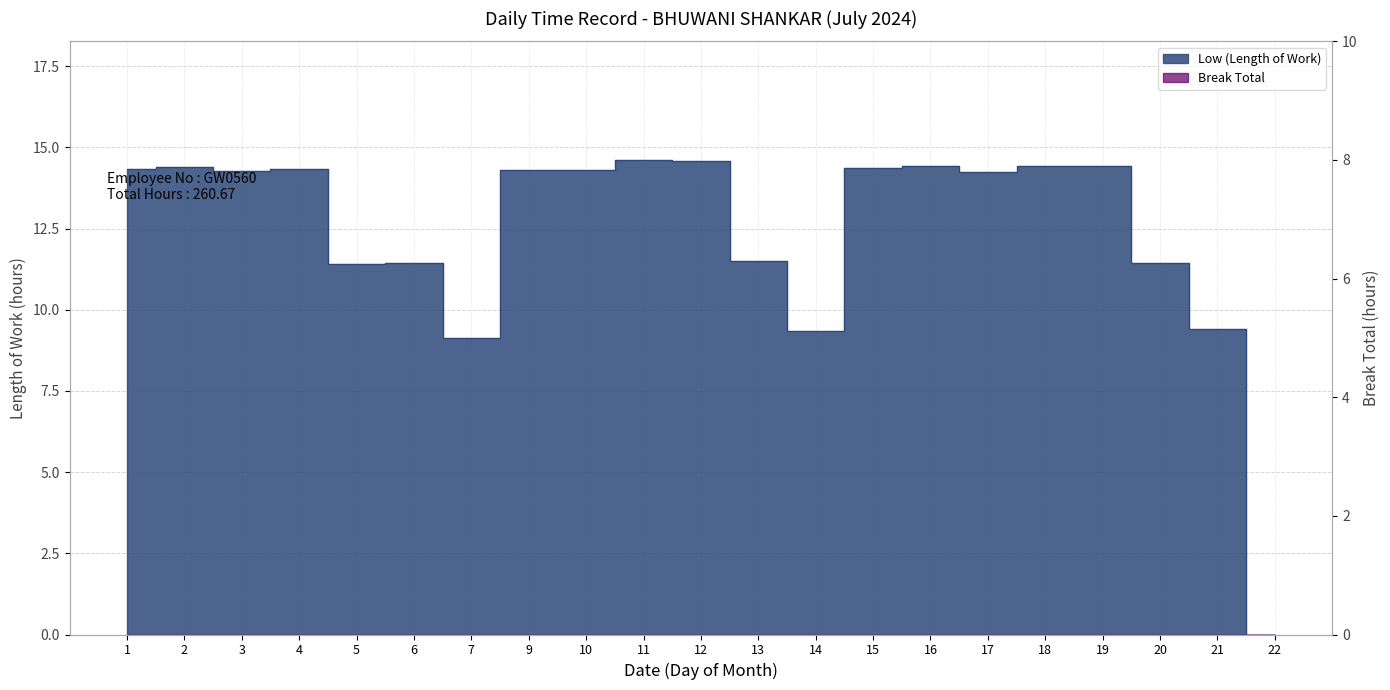

What is the ratio of the value at 12 to the value at 6?

1.3